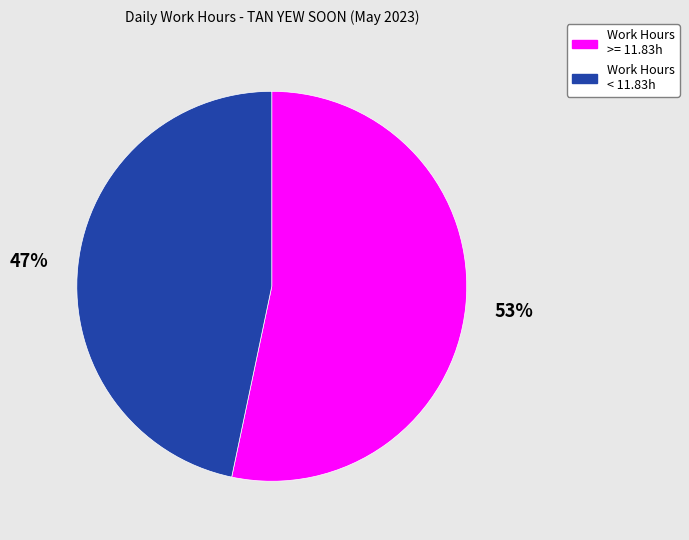

To the nearest percent, what is the average slice percentage?

50%